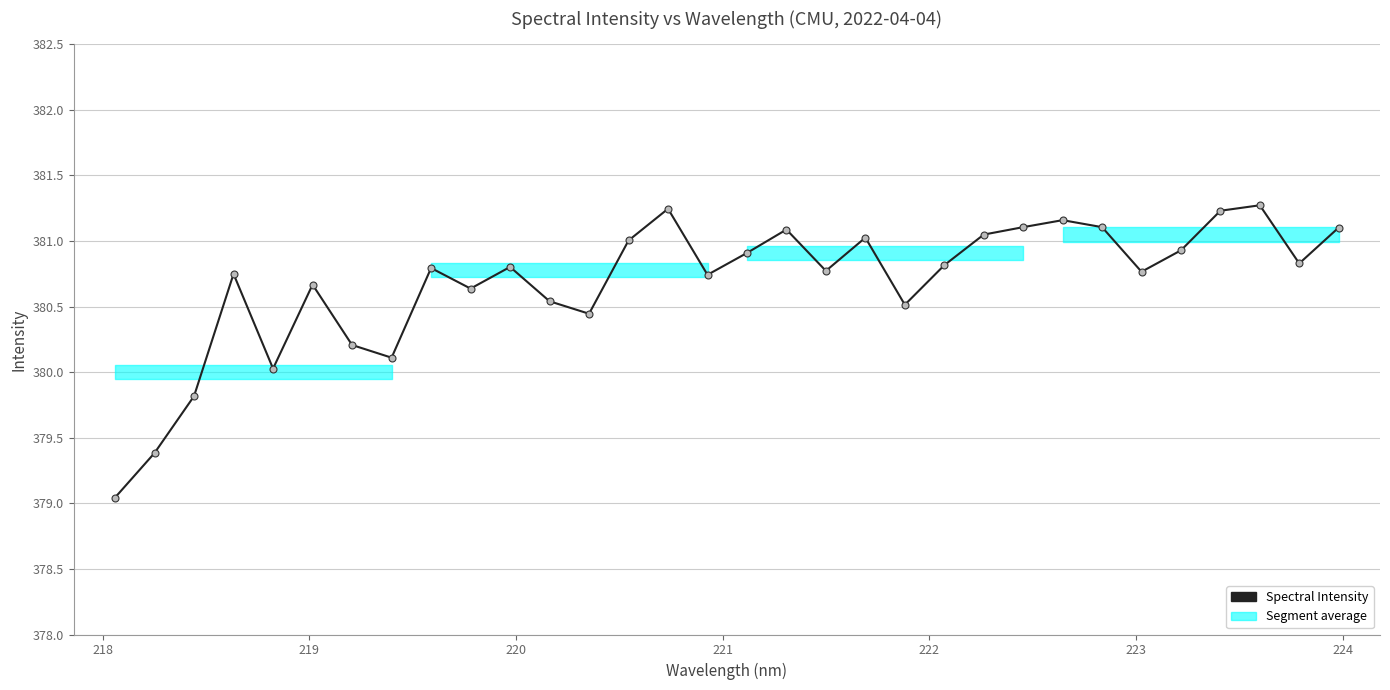

Does the chart have visible grid lines?

Yes